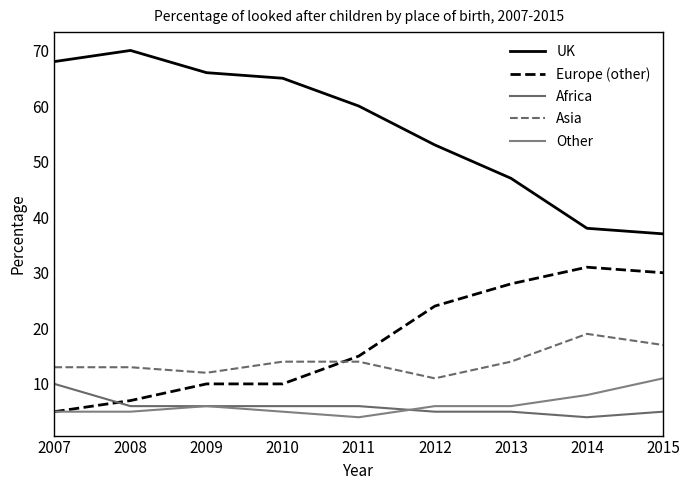

Does the chart display data point markers on the line(s)?

No